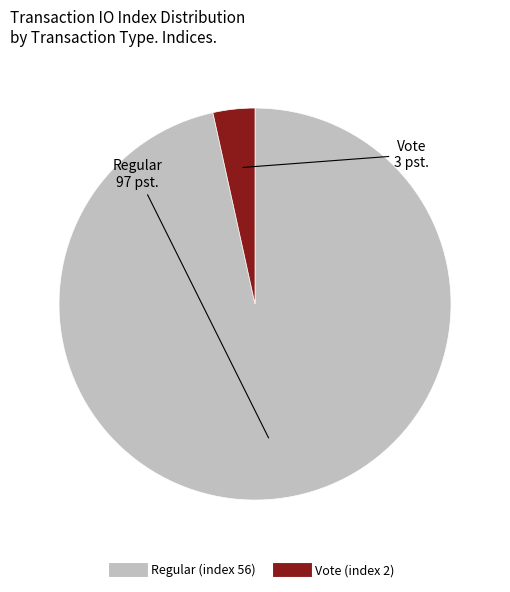

What is the smallest slice in the pie chart?

Vote (index 2)